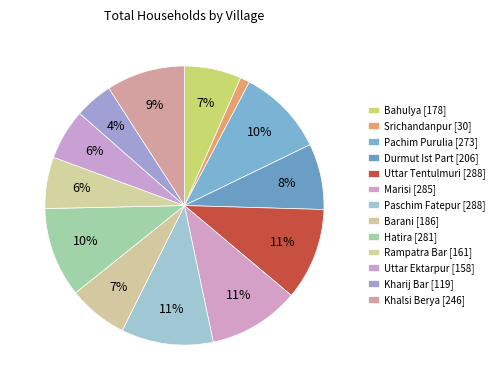

How much of the chart is everything except Barani?

93.1%